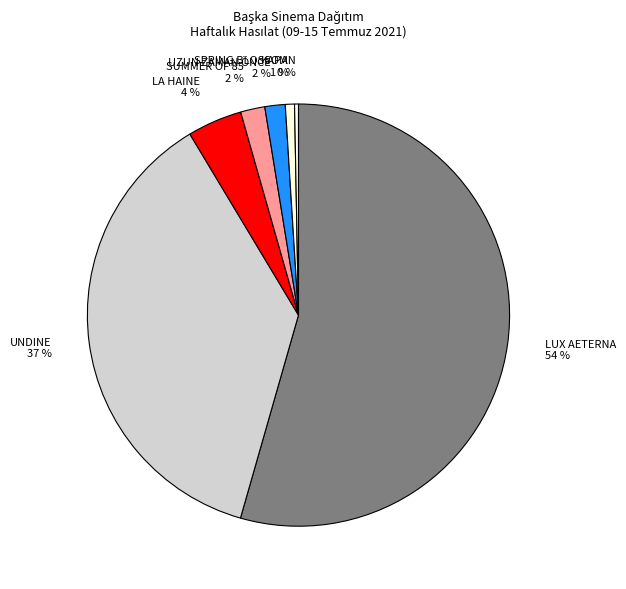

To the nearest percent, what is the combined percentage of UZUN ZAMAN ÖNCE and UNDINE?

39%